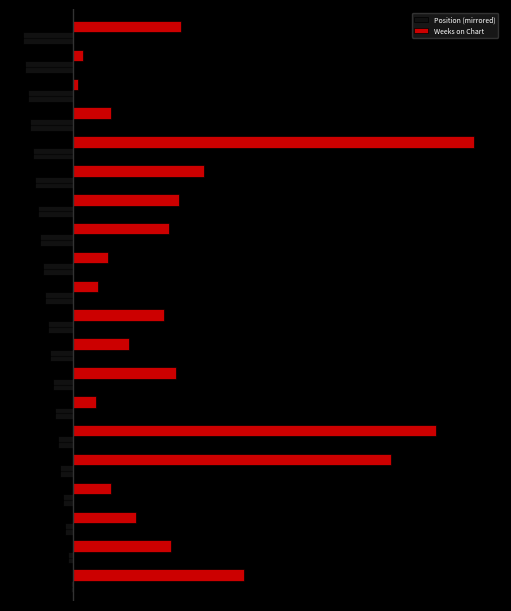

List the labels in order of Position (mirrored) value, smallest first.

19, 18, 17, 16, 15, 14, 13, 12, 11, 10, 9, 8, 7, 6, 5, 4, 3, 2, 1, 0